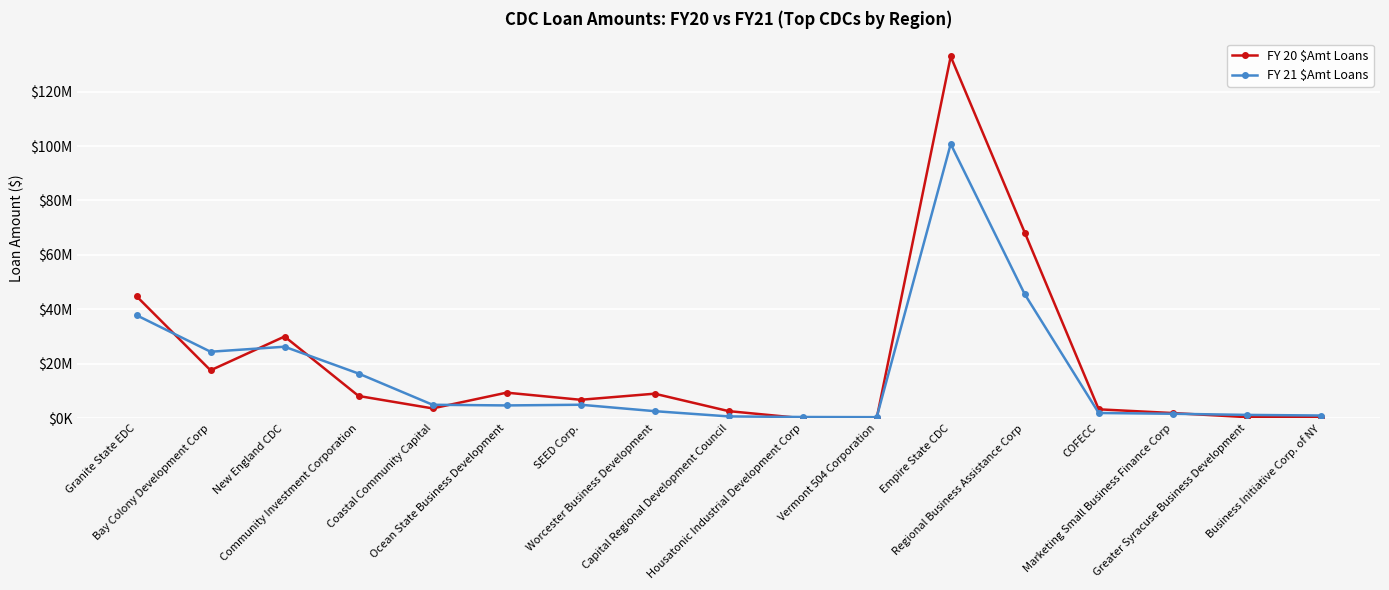

Is this an area chart (filled region under the line)?

No